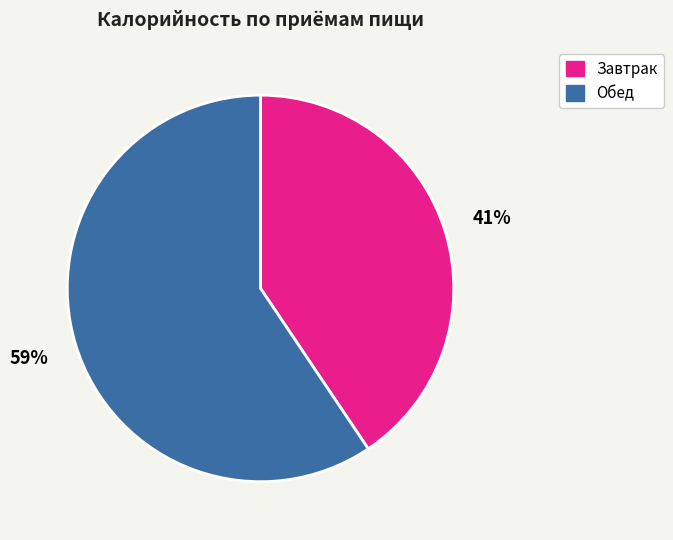

Do Завтрак and Обед together represent more than half of the pie?

Yes